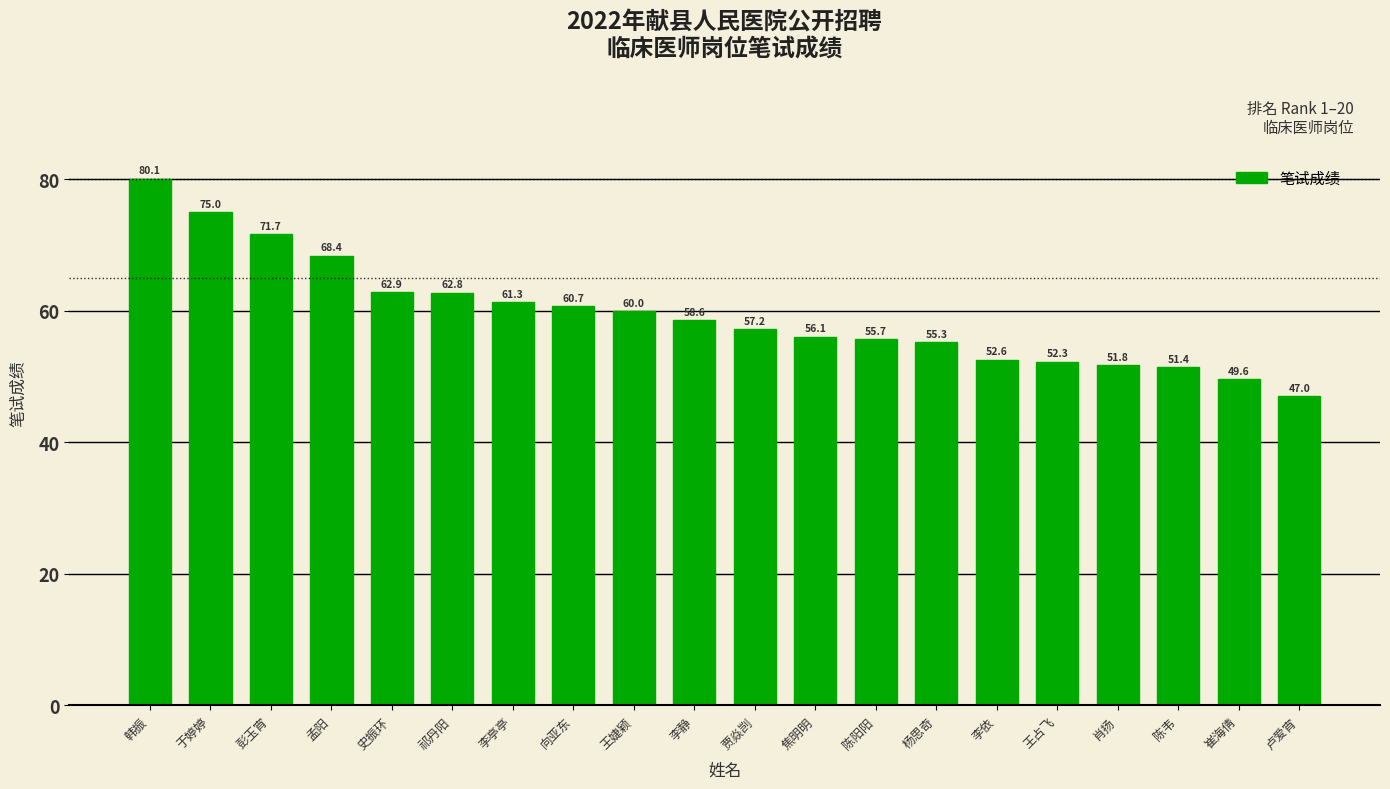

Reading left to right, list all the values displayed in this chart.

韩振=80.1	于婷婷=75.0	彭玉宵=71.7	孟阳=68.4	史振环=62.9	祁丹阳=62.8	李亭亭=61.3	向亚东=60.7	王婕颖=60.0	李静=58.6	贾焱剀=57.2	焦明明=56.1	陈阳阳=55.7	杨思奇=55.3	李依=52.6	王占飞=52.3	肖扬=51.8	陈韦=51.4	崔海倩=49.6	卢爱宵=47.0